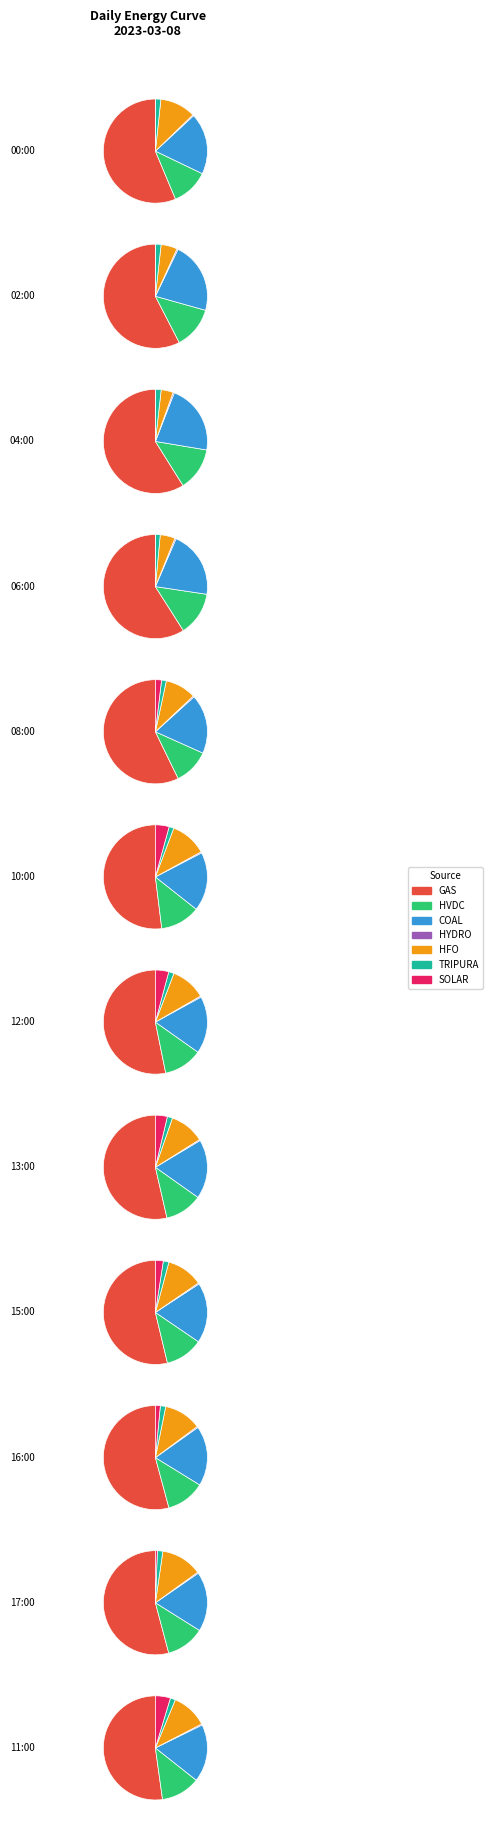

To the nearest percent, what is the average slice percentage?

14%